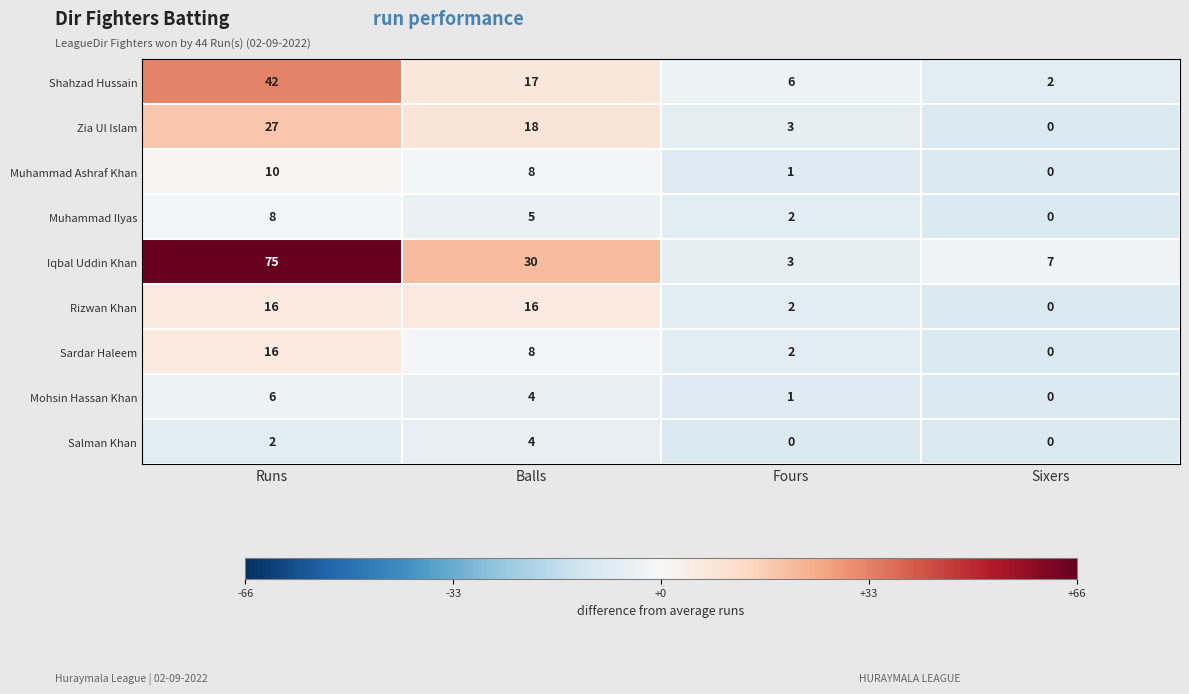

Which series changed the most between Runs and Sixers?

Iqbal Uddin Khan